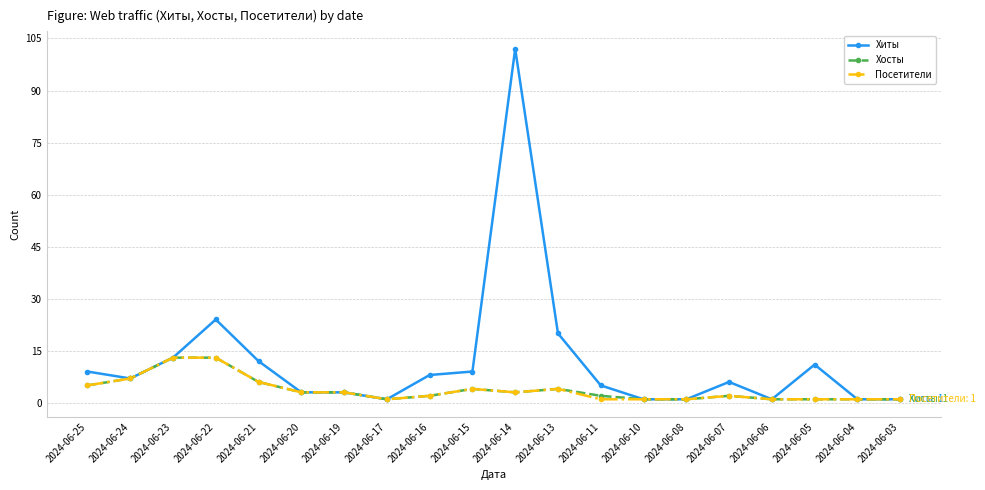

Which category has the highest value across all series?

2024-06-14